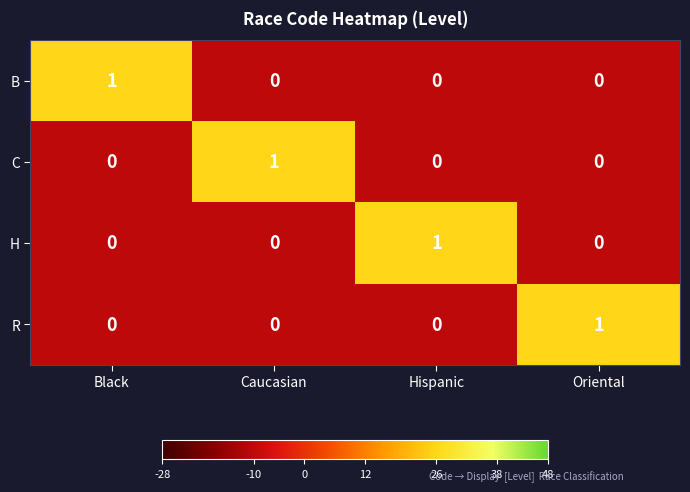

Is it true that C equals 2 at Caucasian?

False